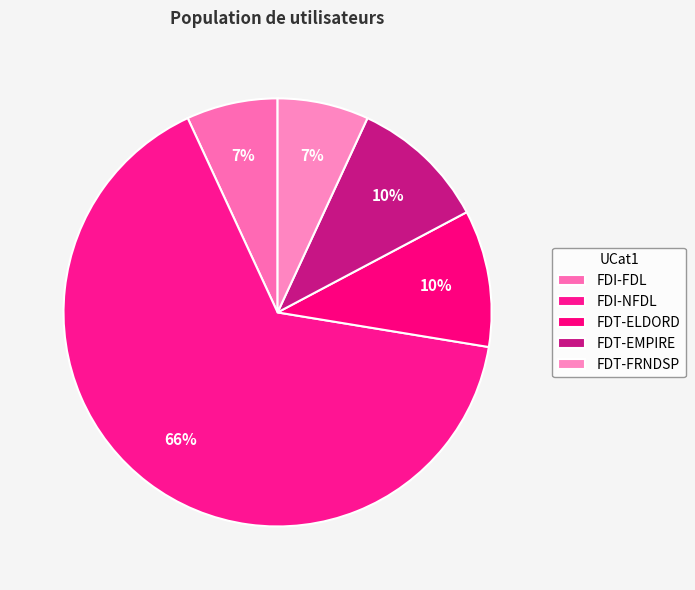

Combined, what portion of the pie is FDT-EMPIRE and FDI-FDL?

17.2%